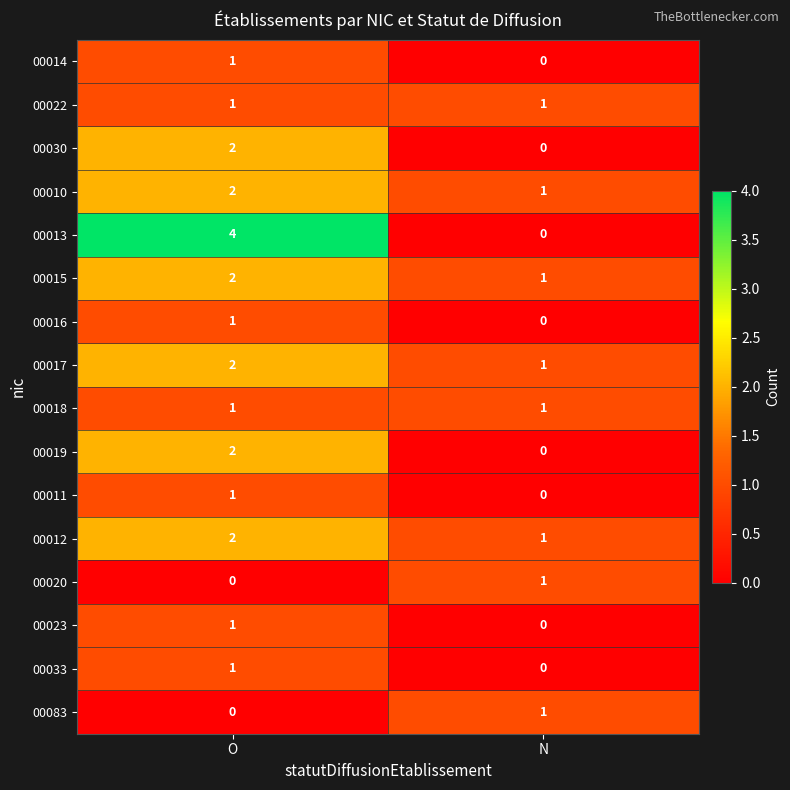

Is it true that 00023 equals 2 at O?

False